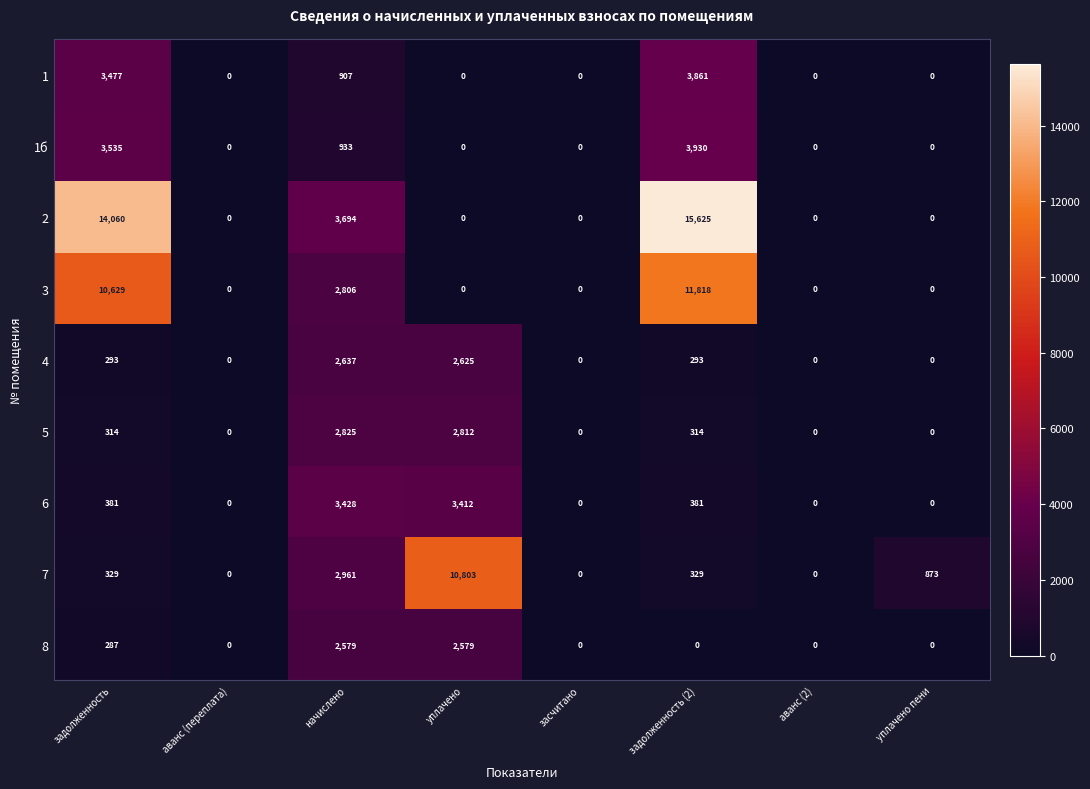

True or false: 1б has a value of 2615 at задолженность (2).

False